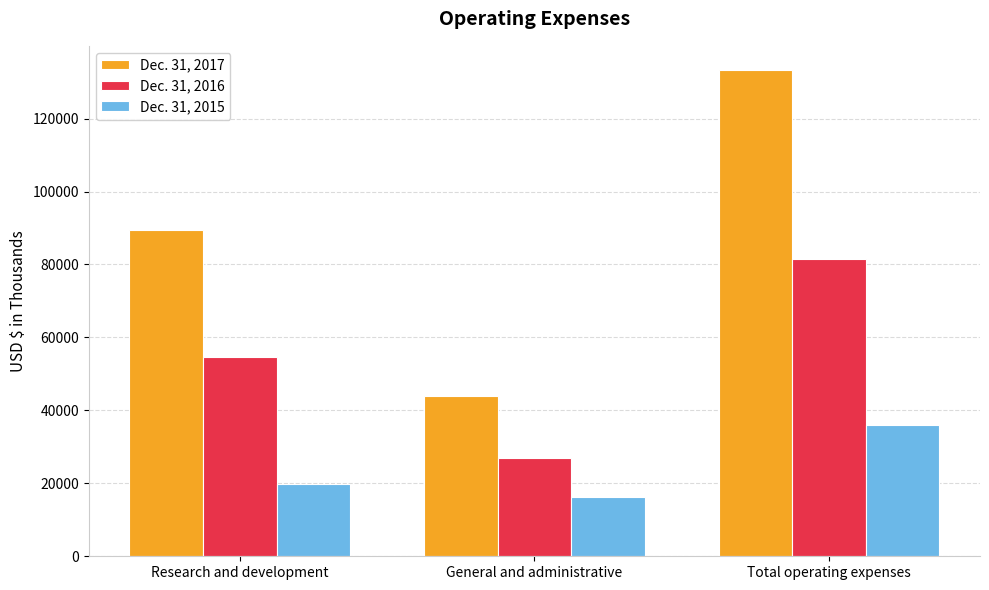

Reading right to left, transcribe all the data shown in this chart.

Dec. 31, 2017: Total operating expenses=133274	General and administrative=43949	Research and development=89325
Dec. 31, 2016: Total operating expenses=81527	General and administrative=26885	Research and development=54642
Dec. 31, 2015: Total operating expenses=35997	General and administrative=16181	Research and development=19816